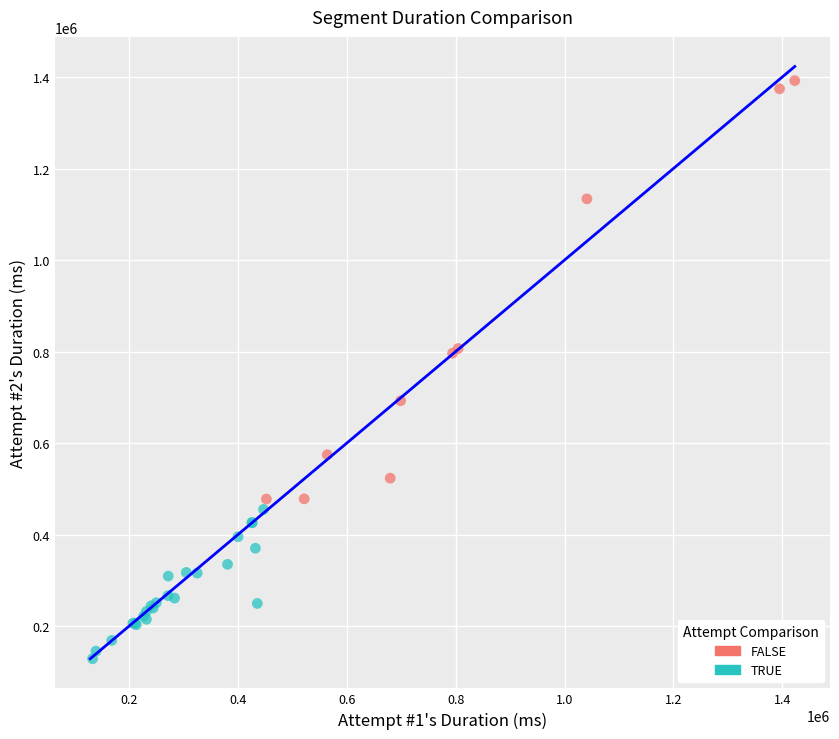

Which series contains the lowest Y value?

TRUE